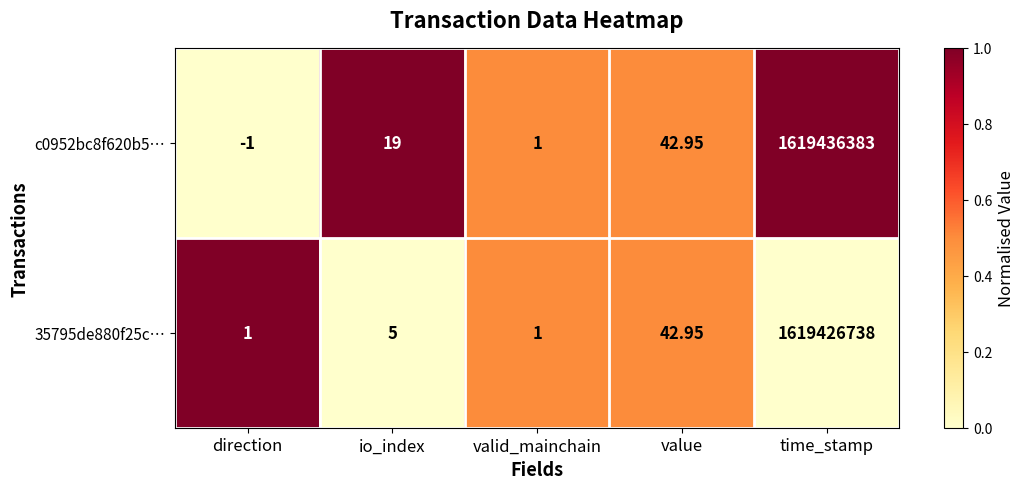

Which category has the highest value in the c0952bc8f620b5… series?

time_stamp